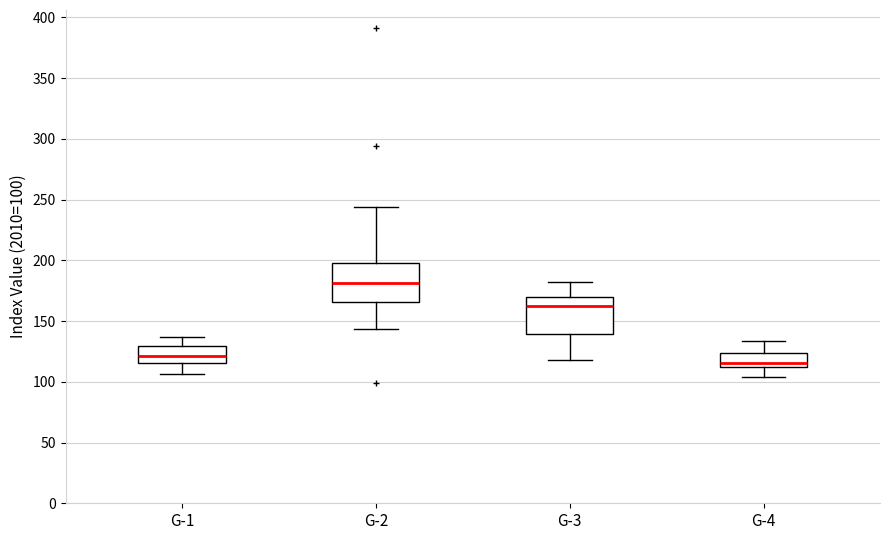

Reading left to right, read every box against the y-axis: the position of its median line, the range the box covers, and the ends of its whiskers. The values are not printed on the chart, so give them approximately, as read against the axis.

G-1: median 120, box 115 to 130, whiskers 105 to 135
G-2: median 180, box 165 to 200, whiskers 145 to 245
G-3: median 160, box 140 to 170, whiskers 120 to 180
G-4: median 115, box 110 to 125, whiskers 105 to 135